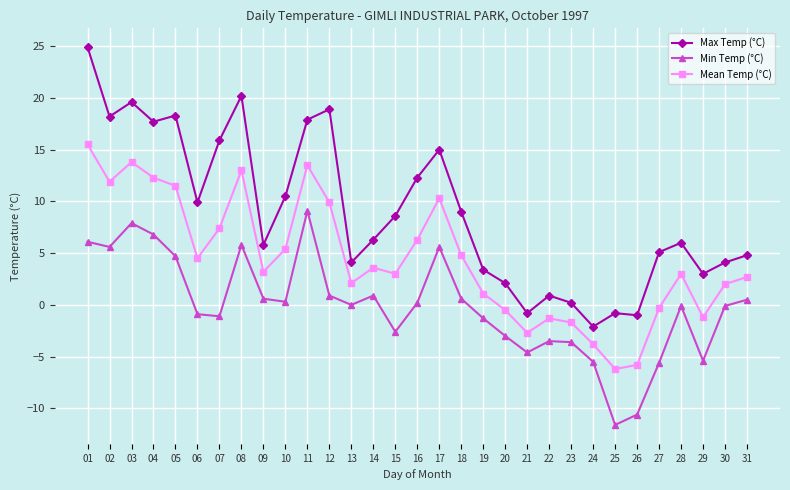

What is the value of the Mean Temp (°C) point at the 31st from the left?

2.7